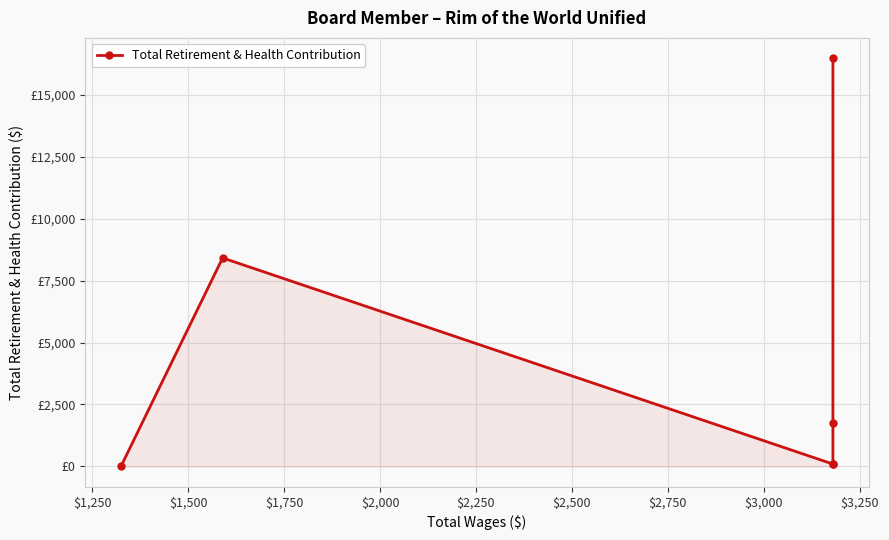

Reading left to right, what are all the values shown in this chart?

0	8411	97	97	1767	16463